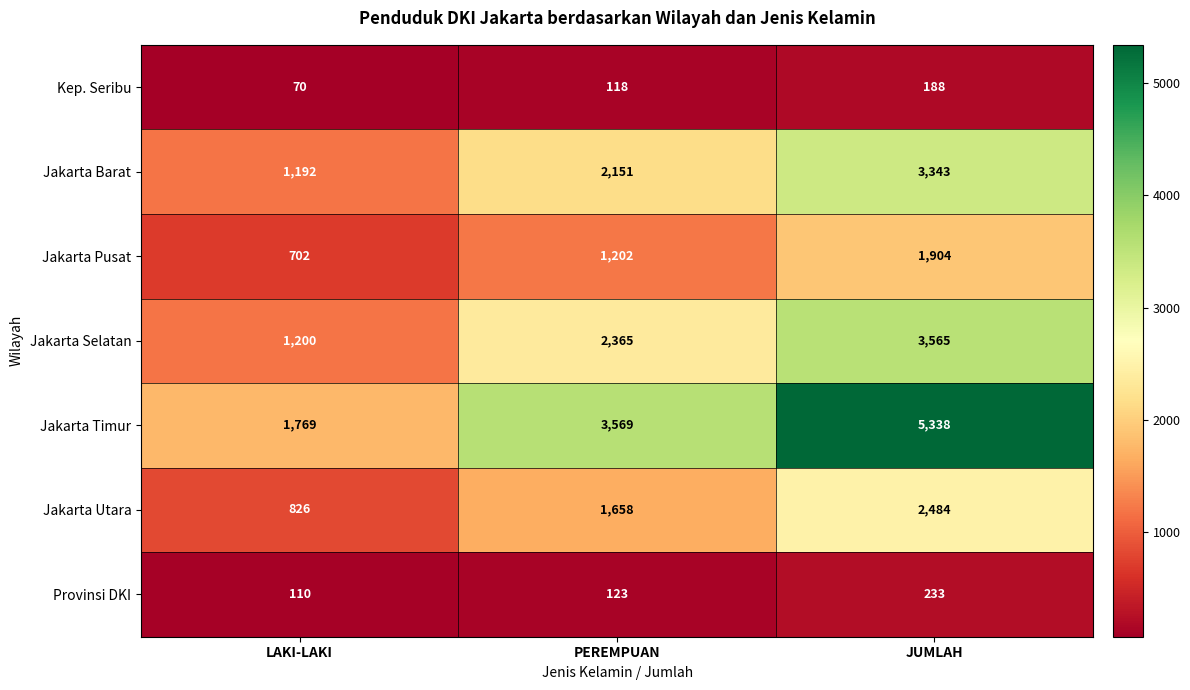

True or false: Provinsi DKI has a value of 123 at PEREMPUAN.

True